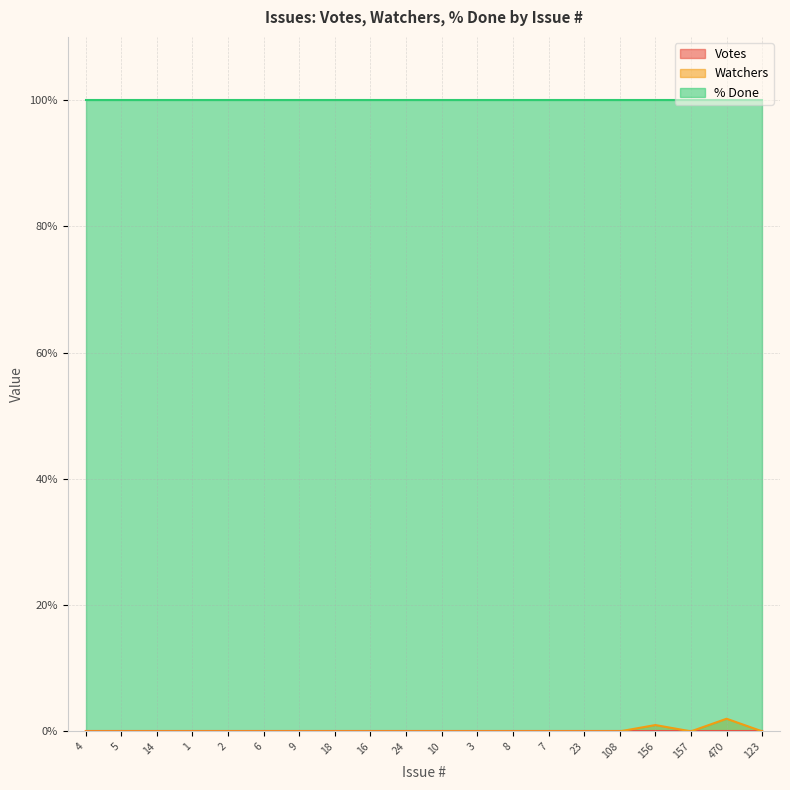

What is the difference between the second highest and minimum values in the Watchers series?

1